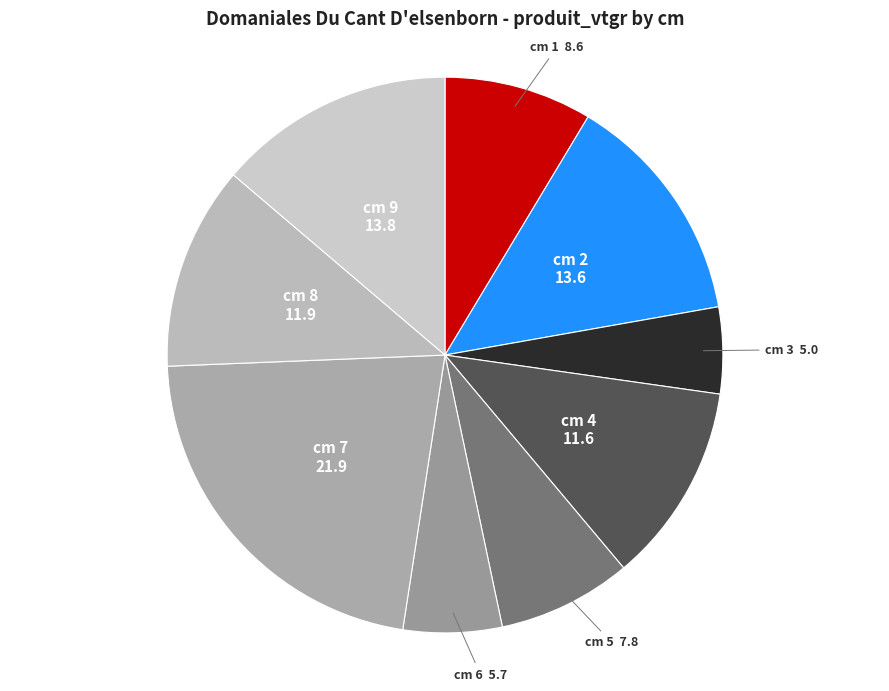

Which slice is the smallest?

cm 3